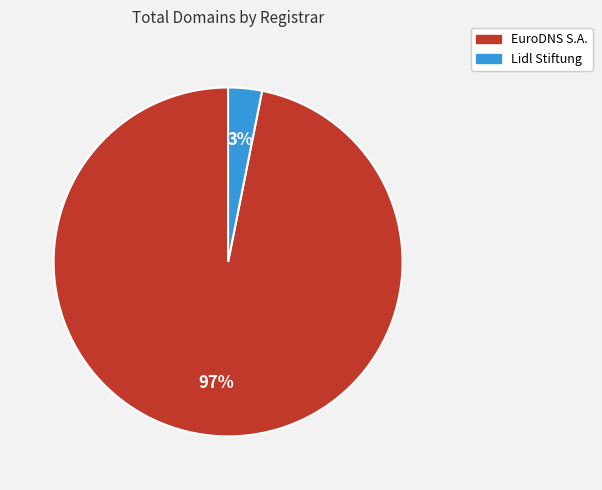

Is it true that EuroDNS S.A. is 87% of the pie?

False